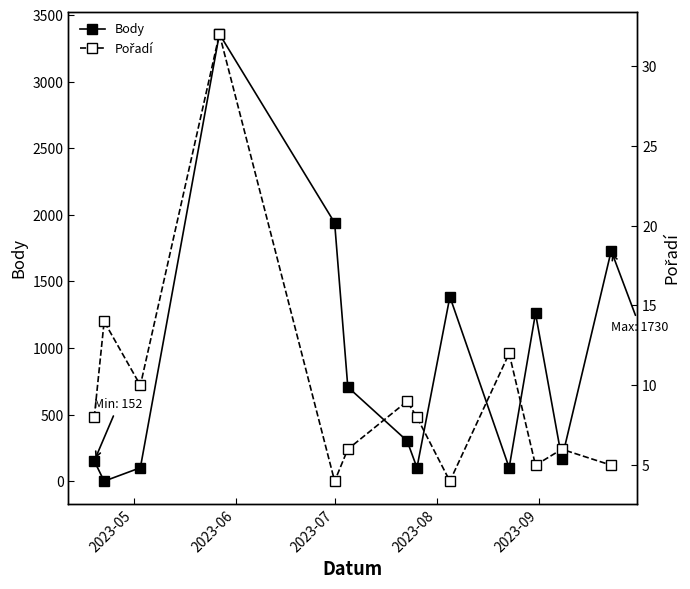

How many interior local peaks does the Body series have?

3